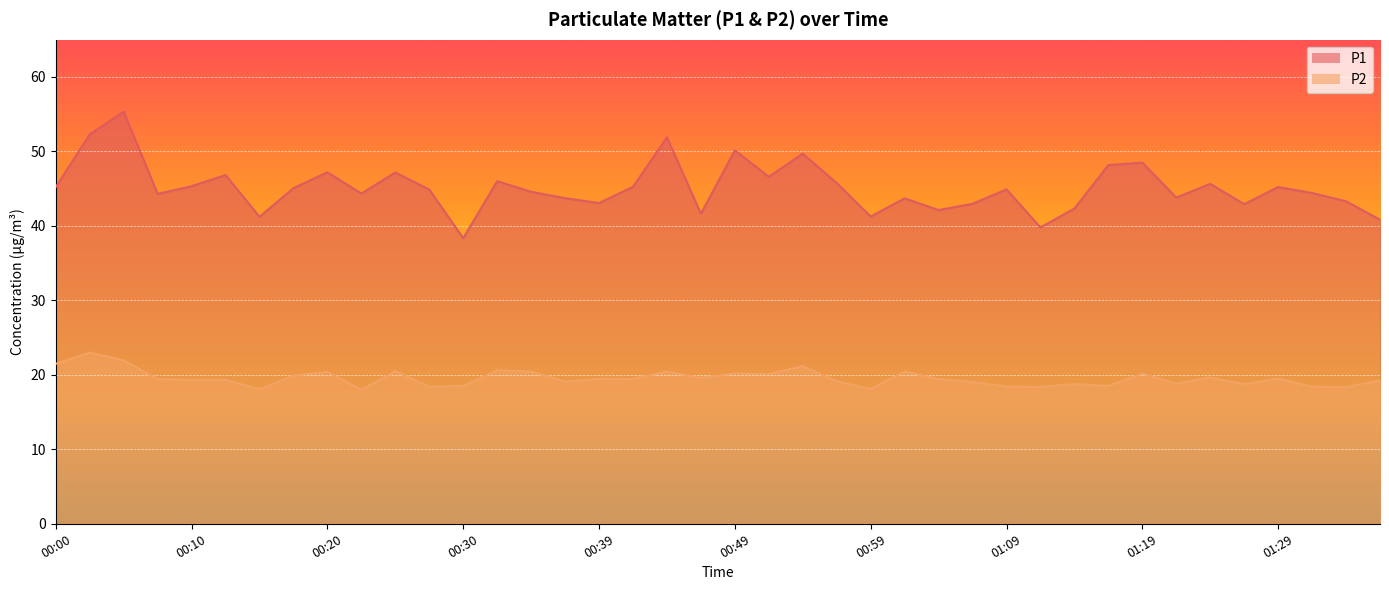

How many lines are shown in the chart?

2